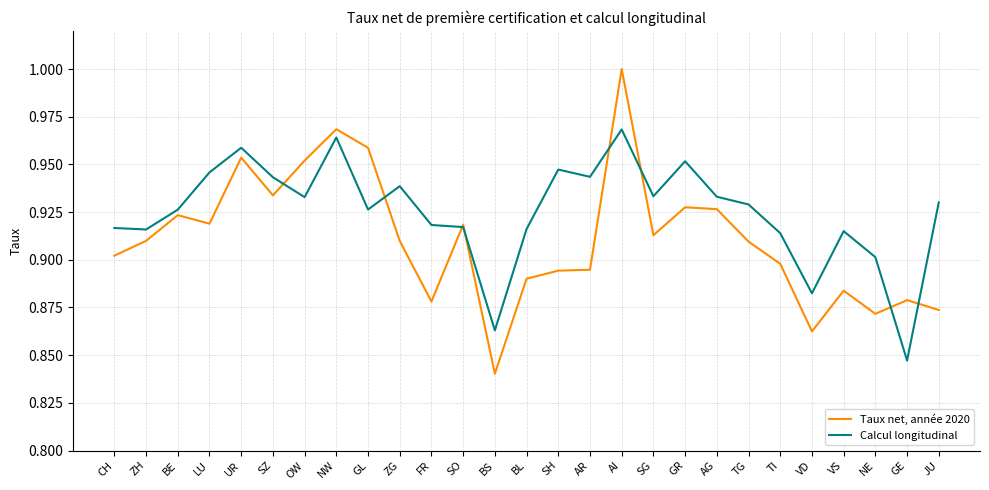

What position from the right is AG?

8